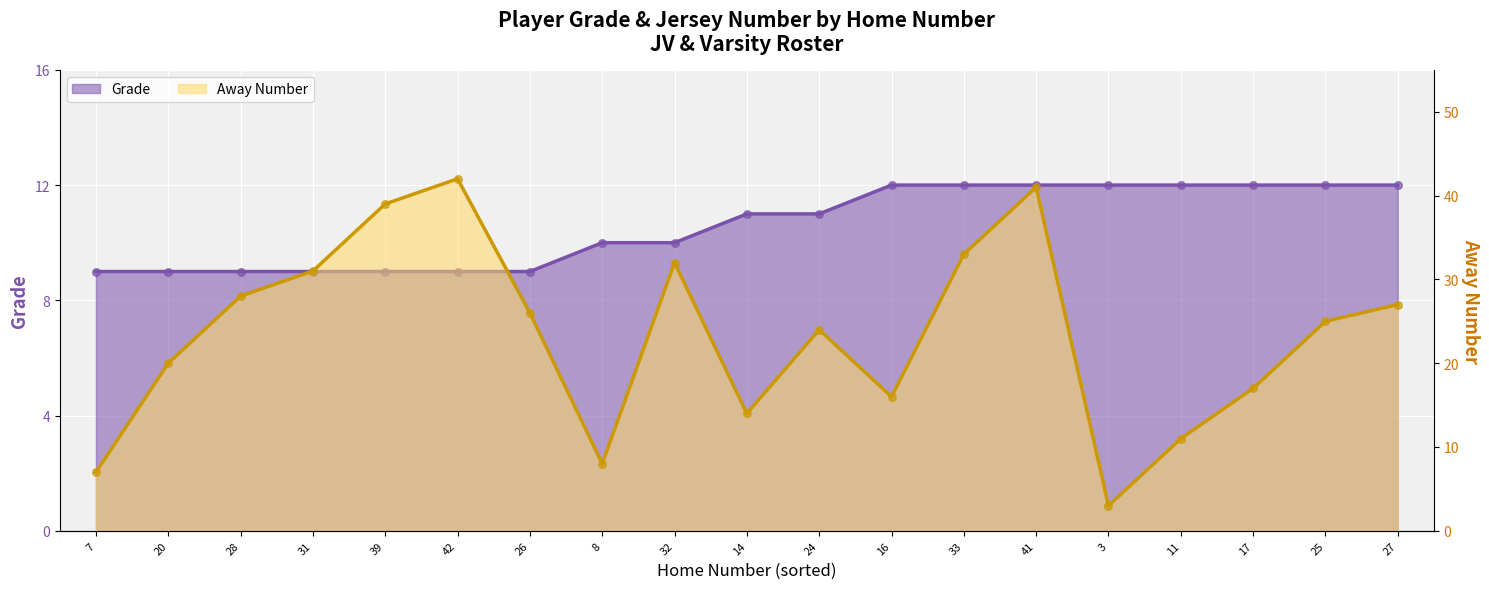

Which series has the largest Y range (max minus min)?

Away Number